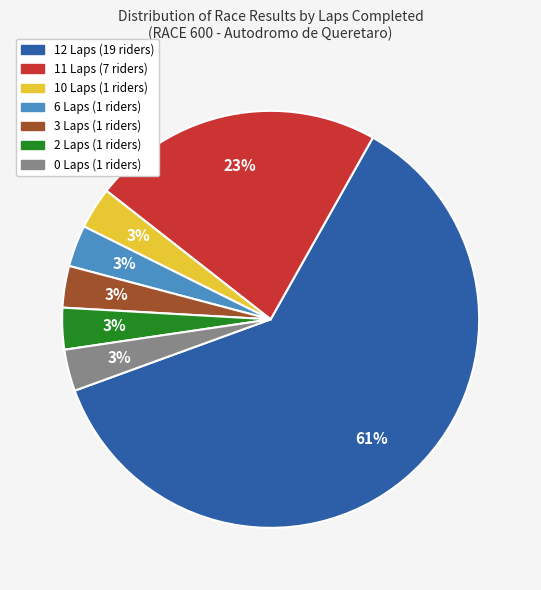

To the nearest percent, what is the average slice percentage?

14%